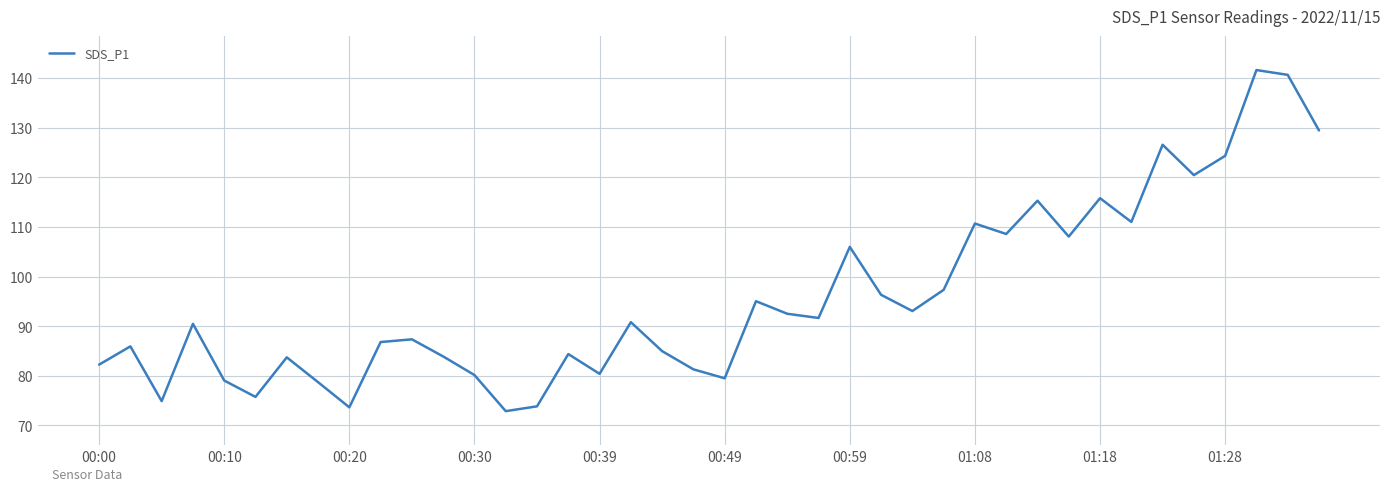

What is the maximum value shown in the chart?

141.6